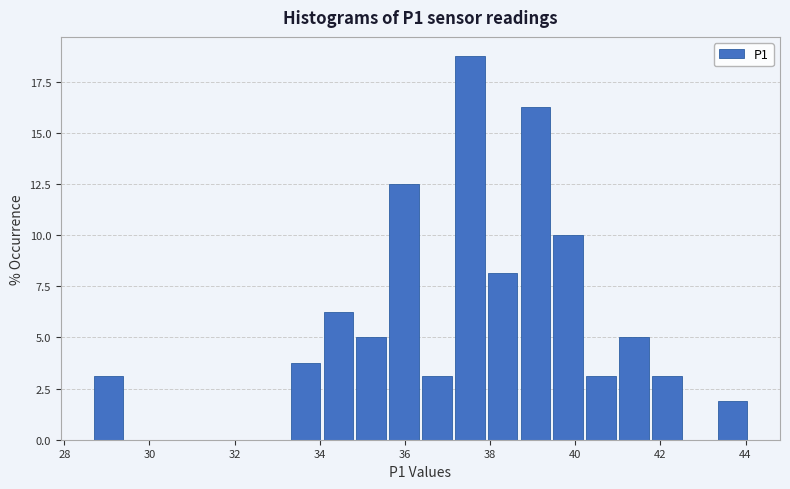

Read against the x-axis, roughly where is the centre of the tallest bar?

37.6